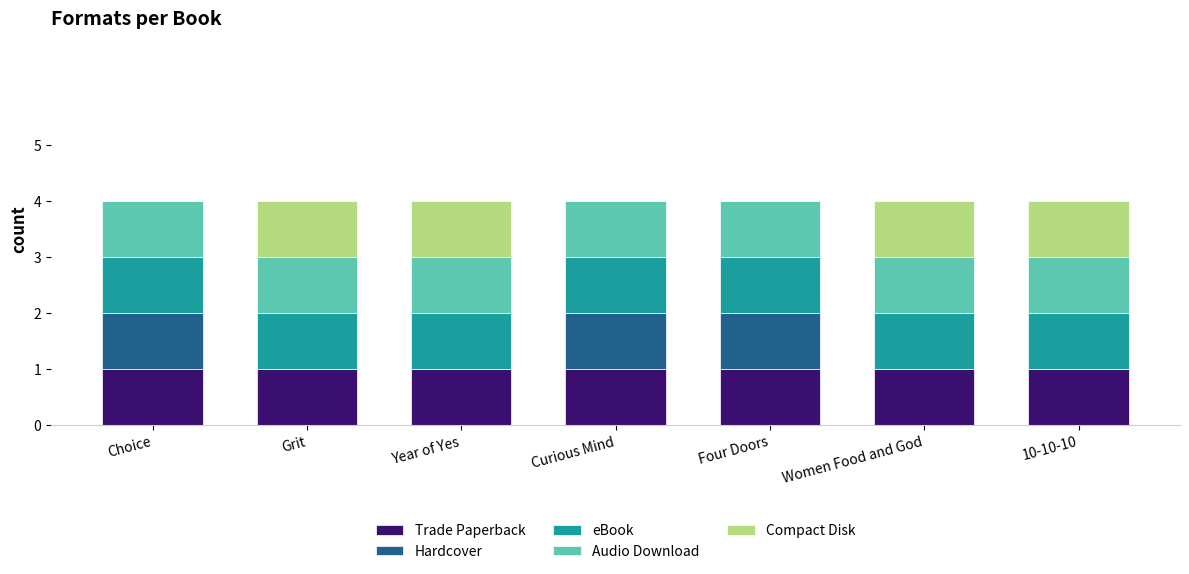

What is the total value across all series at Year of Yes?

4